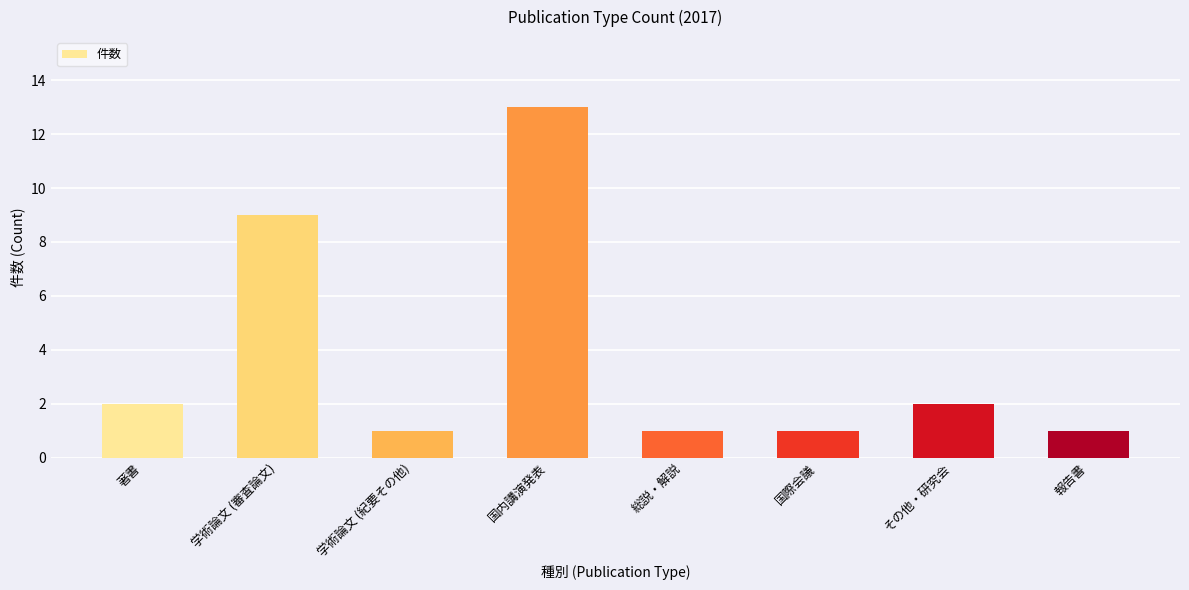

What is the difference between the second highest and second lowest values?

8